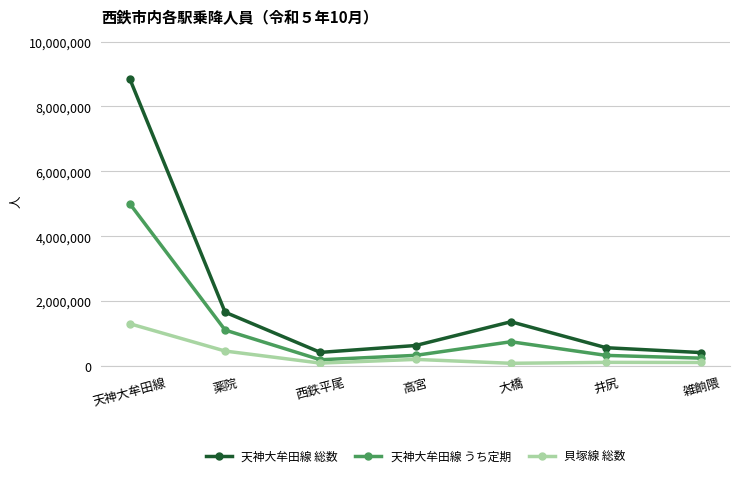

What are all the series names shown in the legend?

天神大牟田線 総数, 天神大牟田線 うち定期, 貝塚線 総数